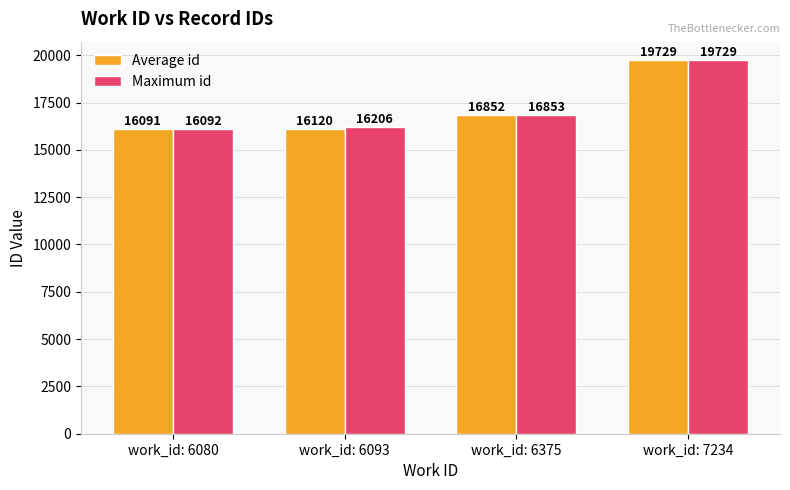

Does the chart contain any negative values?

No